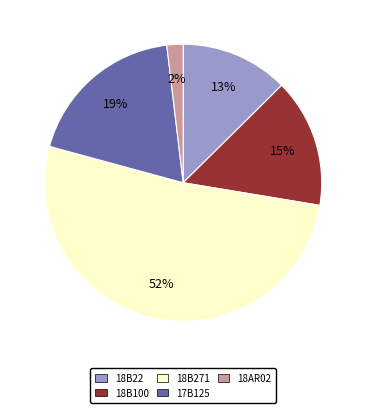

Combined, do 18B100 and 18AR02 account for over 50%?

No